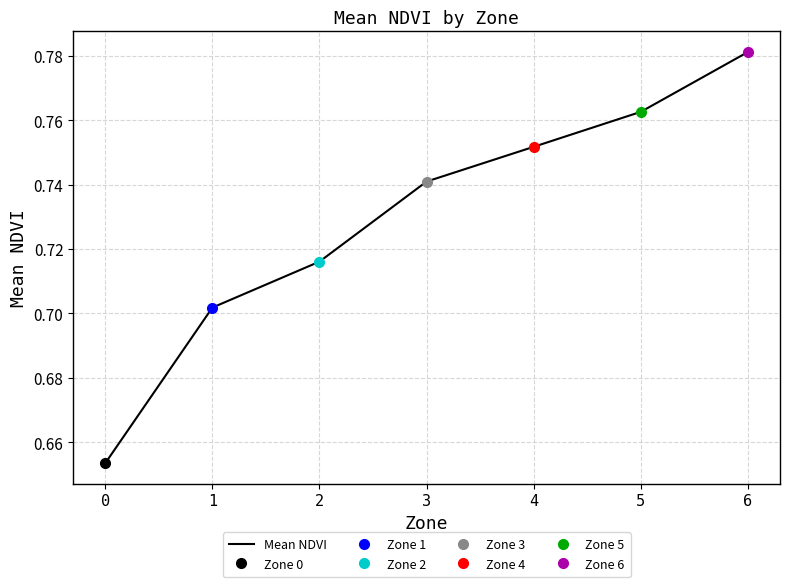

List the labels in order of value, largest first.

6, 5, 4, 3, 2, 1, 0